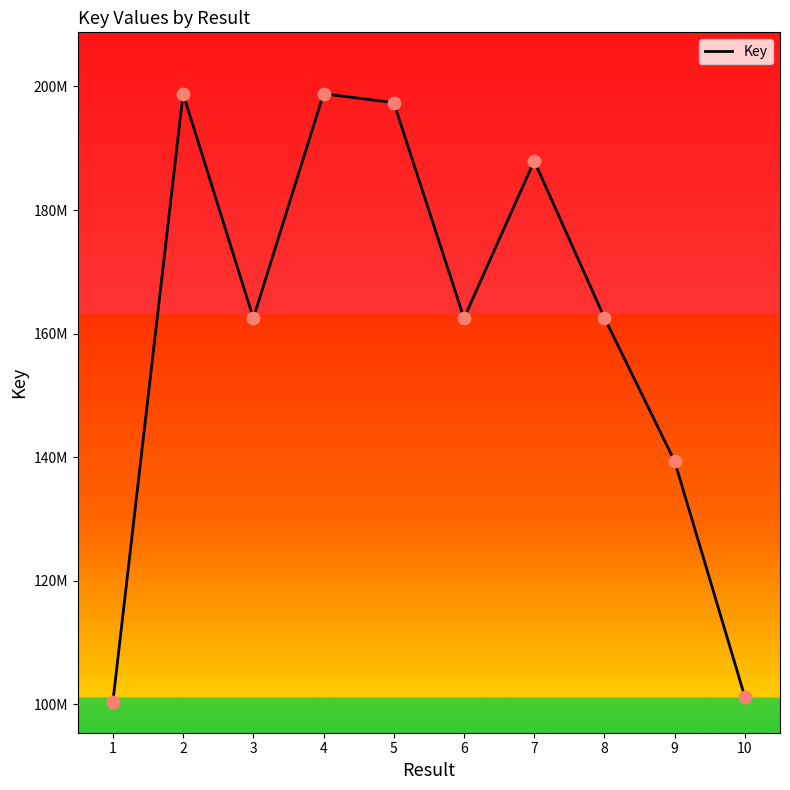

Approximately how many times larger is the value at 4 compared to 10?

2.0